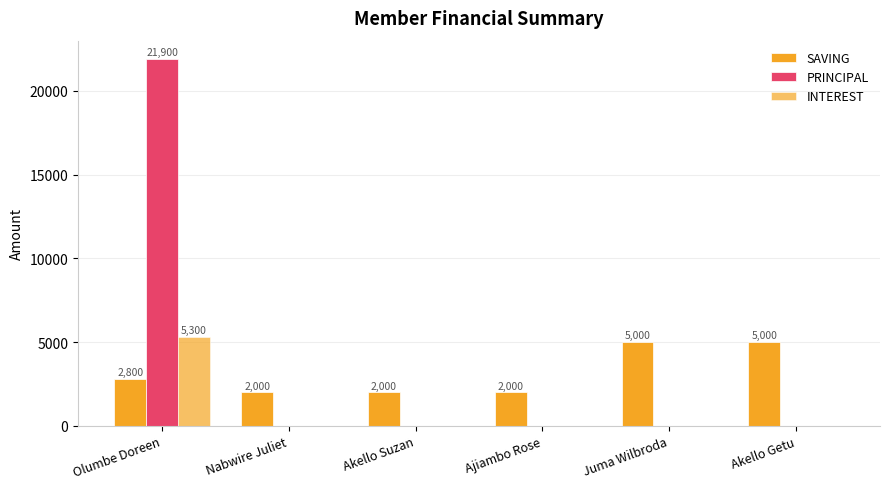

Are the bars horizontal?

No